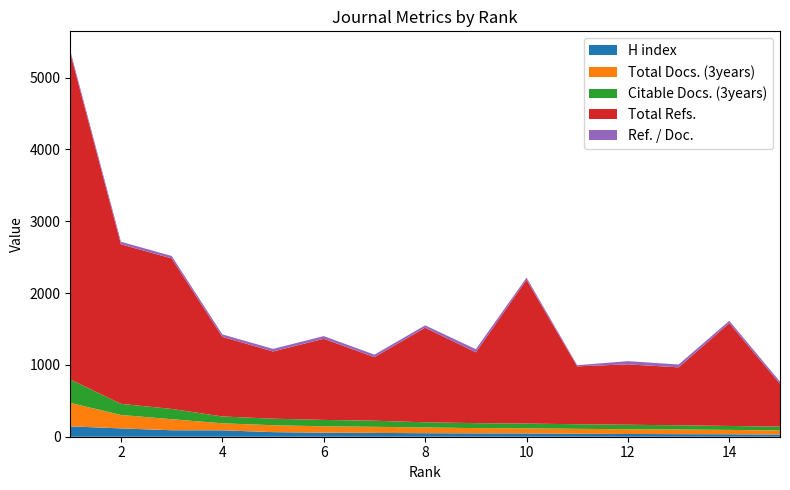

Reading right to left, extract all data points from this chart.

H index: 31	34	36	38	41	46	47	49	53	56	64	89	90	116	144
Total Docs. (3years): 56	61	65	66	69	71	73	80	85	89	96	98	154	187	327
Citable Docs. (3years): 53	55	58	63	64	66	69	72	85	89	91	95	143	155	326
Total Refs.: 597	1431	807	841	806	2002	986	1317	885	1130	936	1109	2096	2221	4546
Ref. / Doc.: 31	33	40	44	16	30	44	33	35	37	36	34	34	36	33